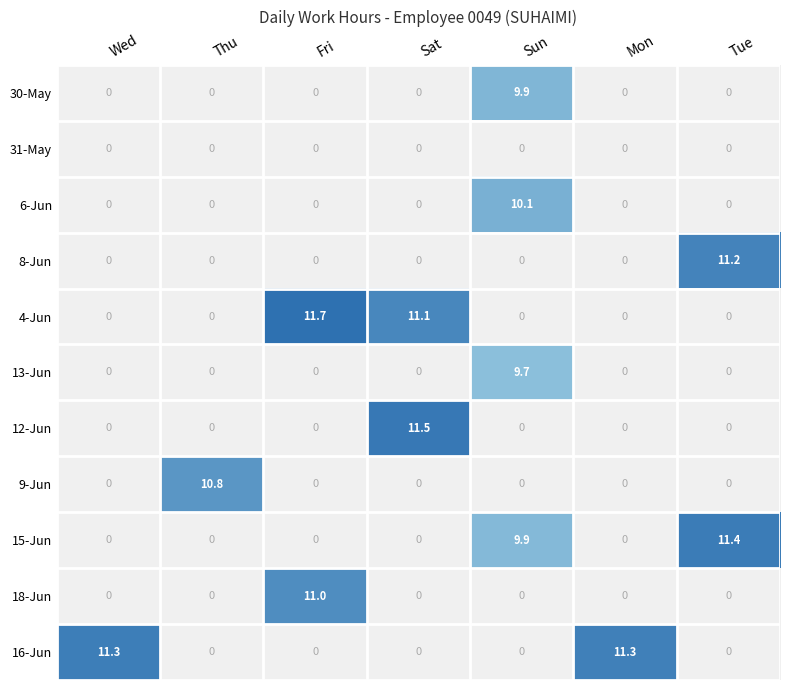

The value of 8-Jun at Tue is 11.2. True or false?

True